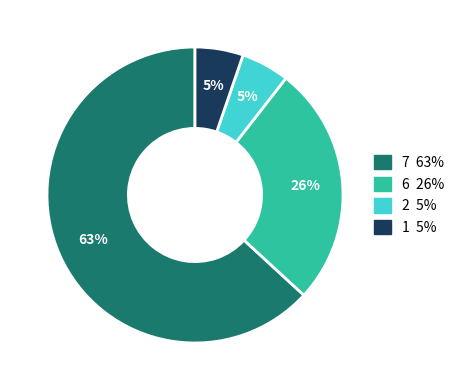

Does any single category account for the majority?

Yes